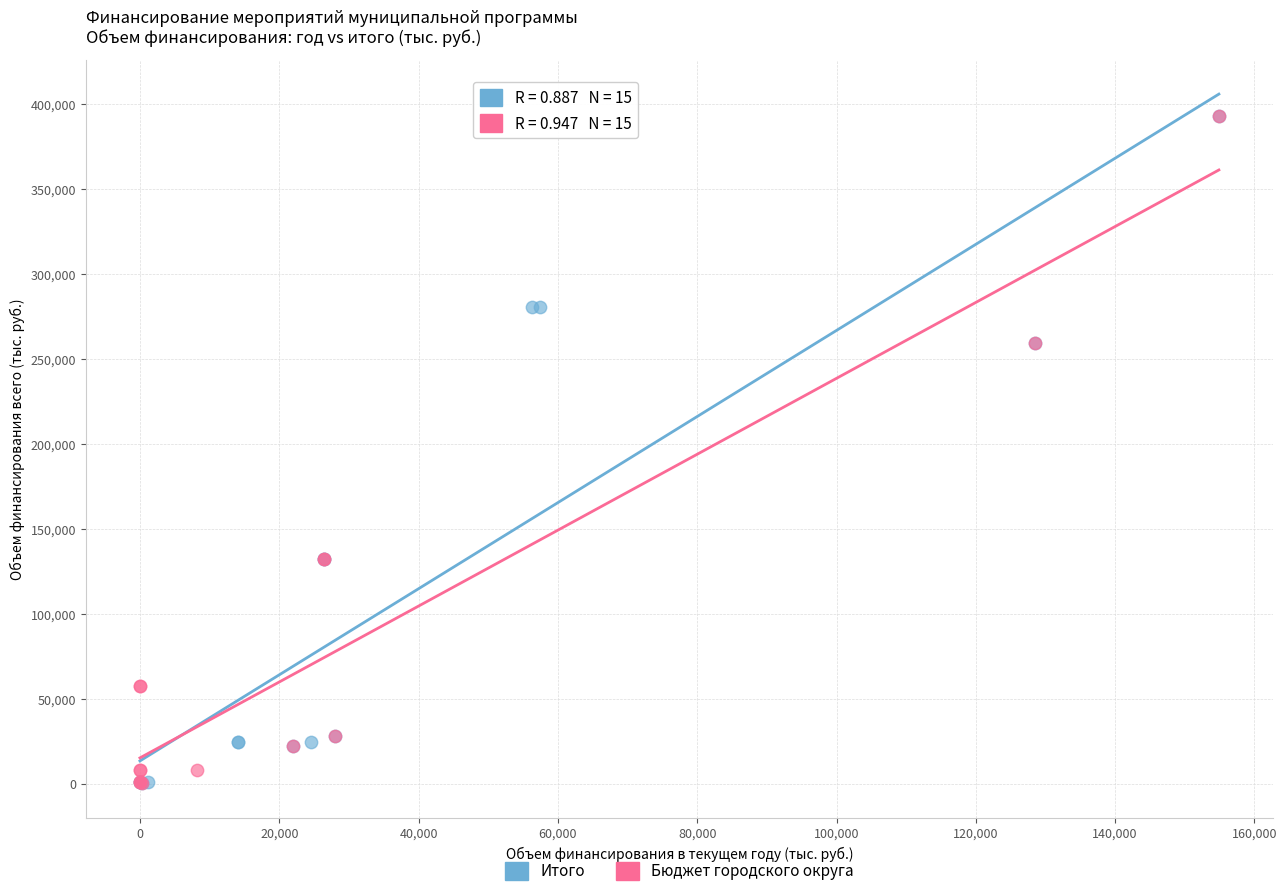

What are all the series names shown in the legend?

Итого, Бюджет городского округа